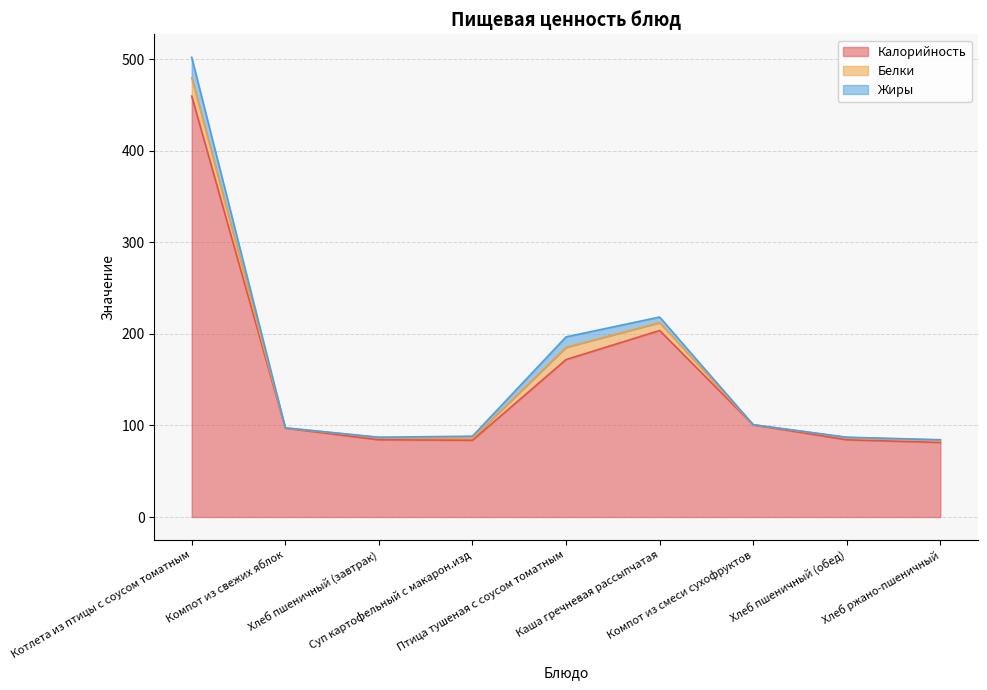

At how many categories does at least one series exceed 317?

1